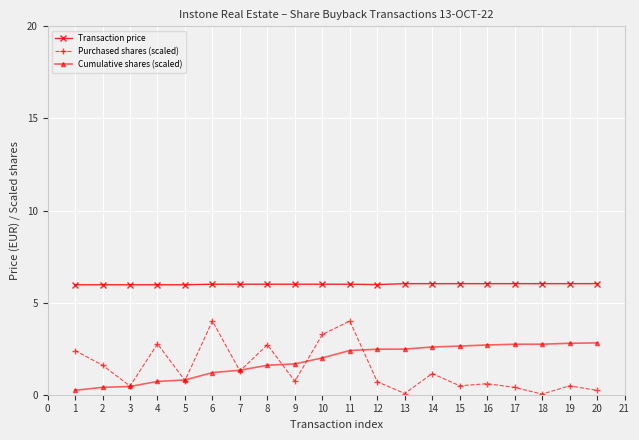

Rank the series by their maximum value, from highest to lowest.

Transaction price, Purchased shares (scaled), Cumulative shares (scaled)